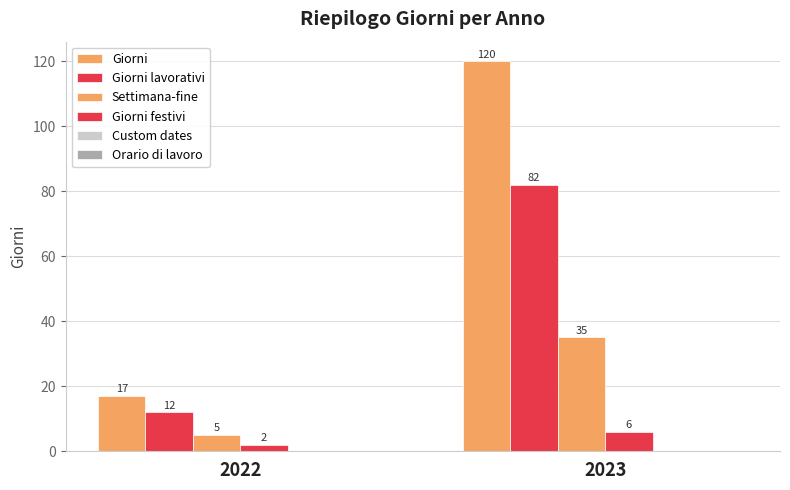

How many data points does each series have?

2